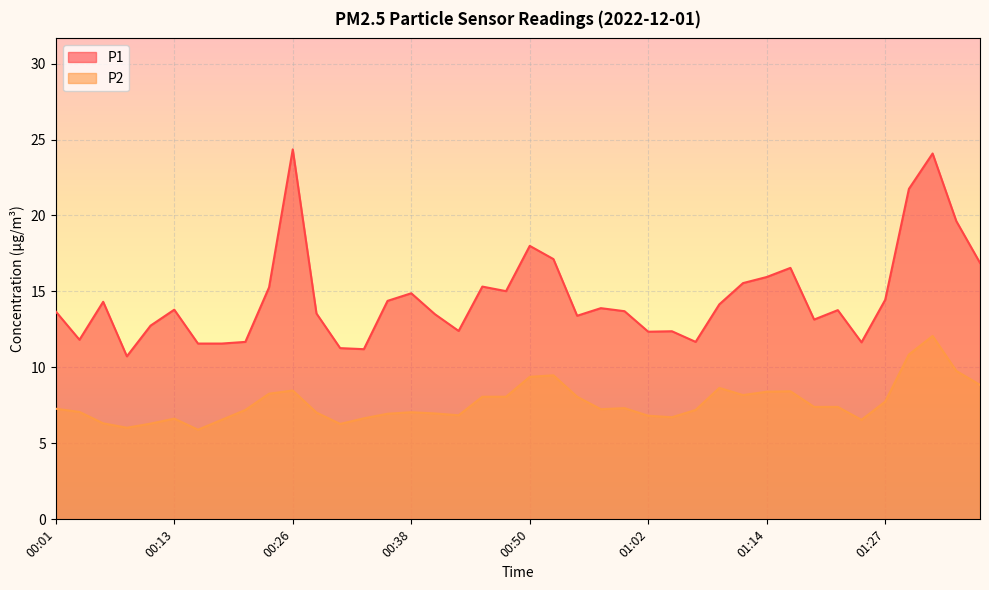

What is the minimum value shown in the chart?

5.9